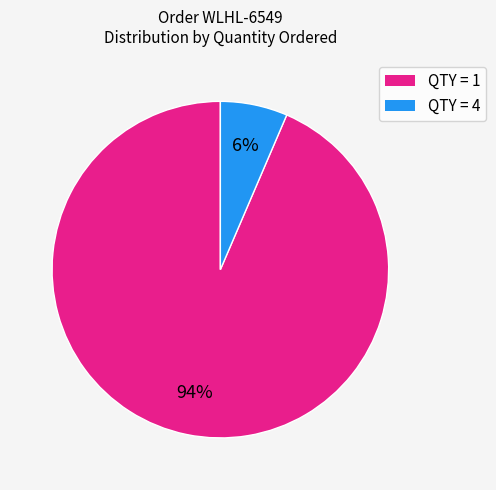

How many segments does this pie chart have?

2